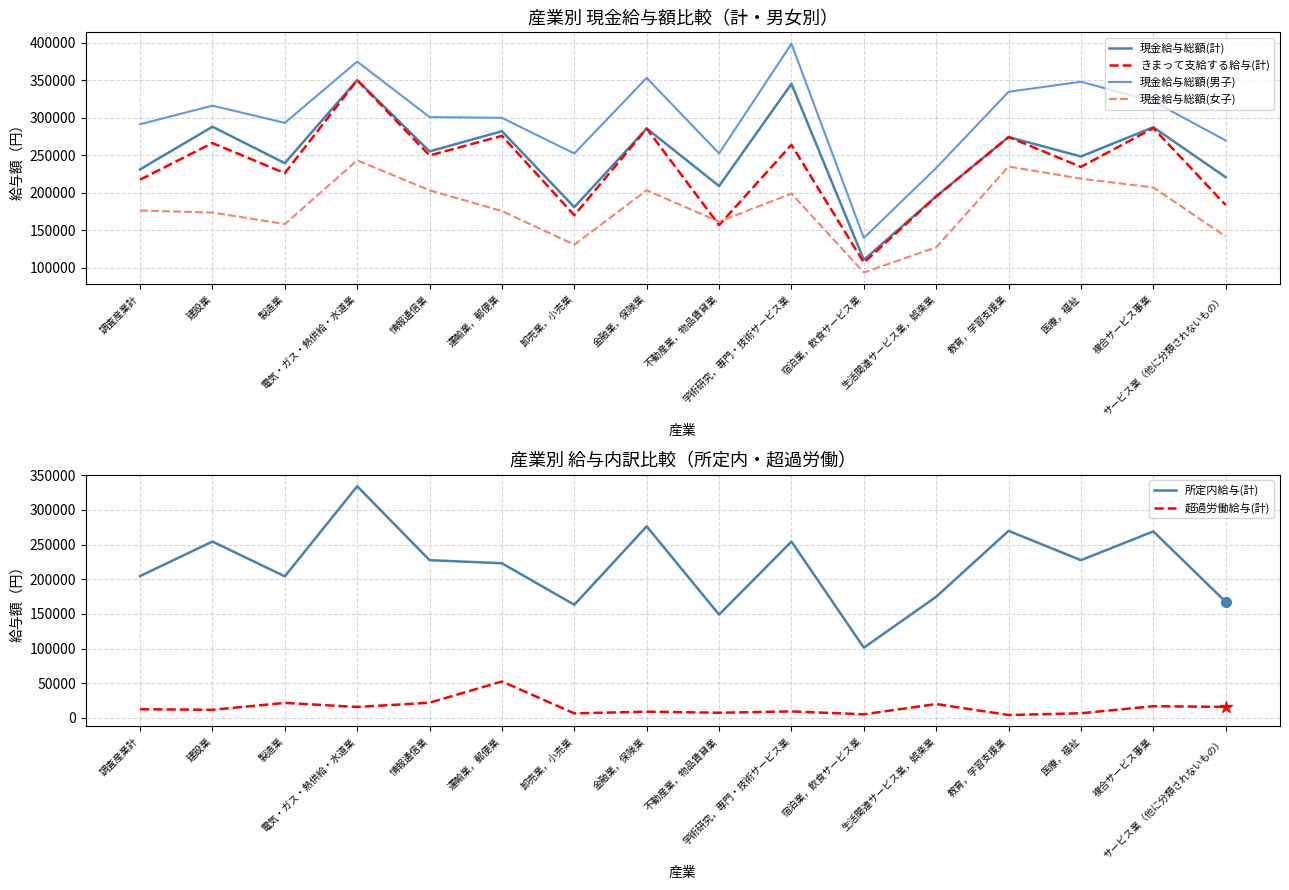

Rank the series by their maximum value, from highest to lowest.

現金給与総額(男子), 現金給与総額(計), きまって支給する給与(計), 所定内給与(計), 現金給与総額(女子), 超過労働給与(計)